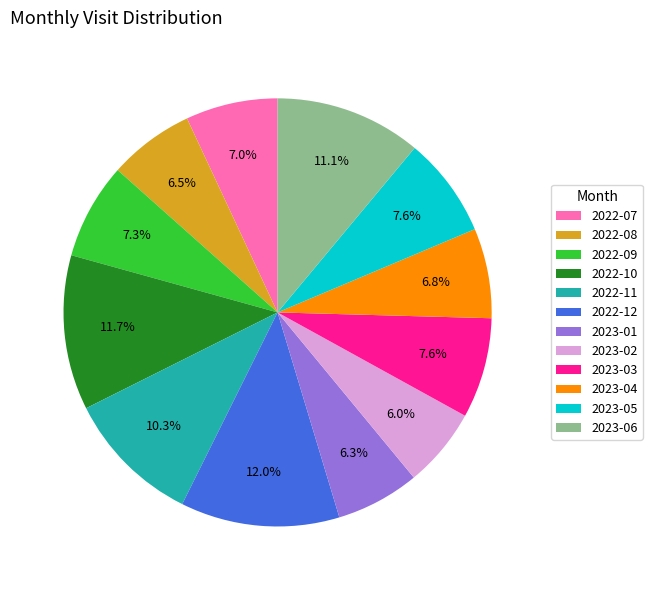

What percentage is the 2023-06 slice, to the nearest percent?

11%